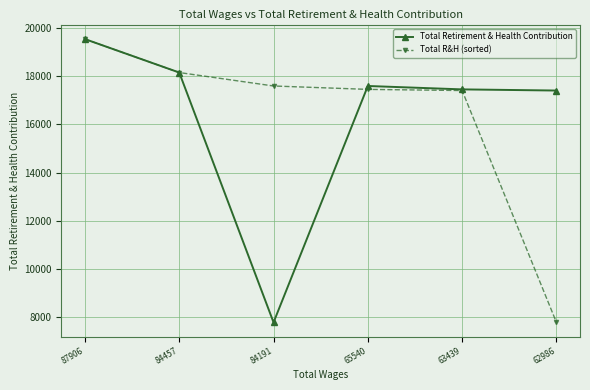

What is the smallest value displayed?

7781